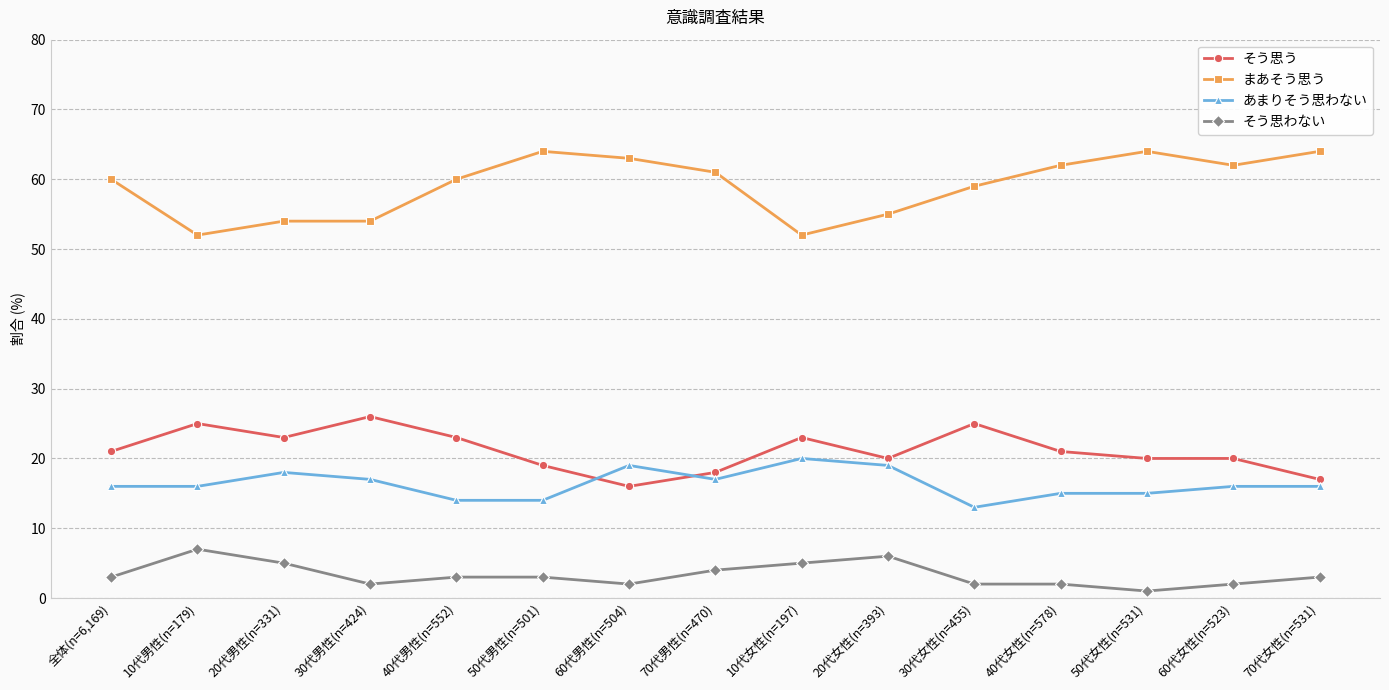

Rank the series by their maximum value, from lowest to highest.

そう思わない, あまりそう思わない, そう思う, まあそう思う